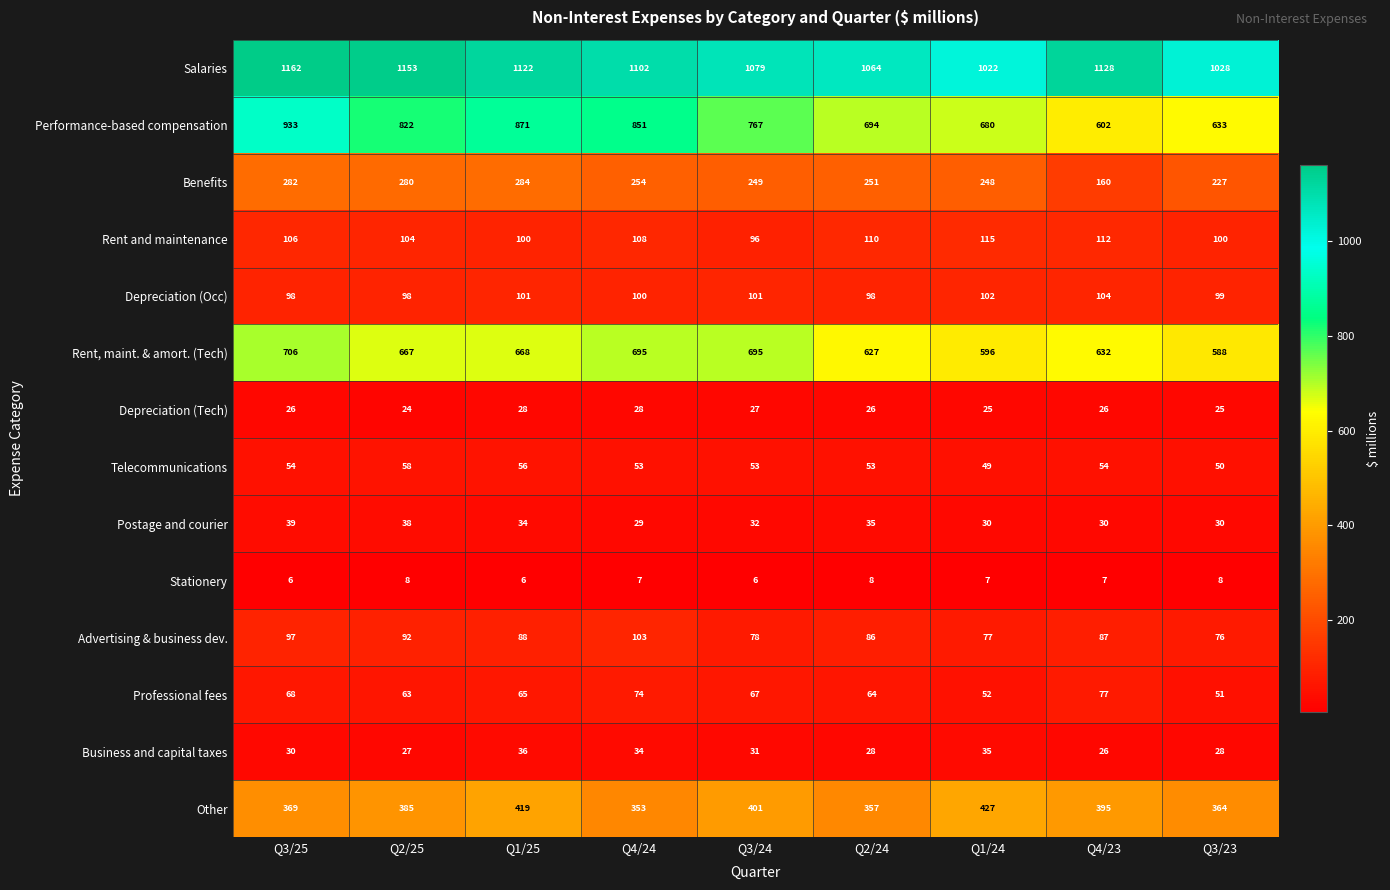

True or false: Performance-based compensation has a value of 822 at Q2/25.

True